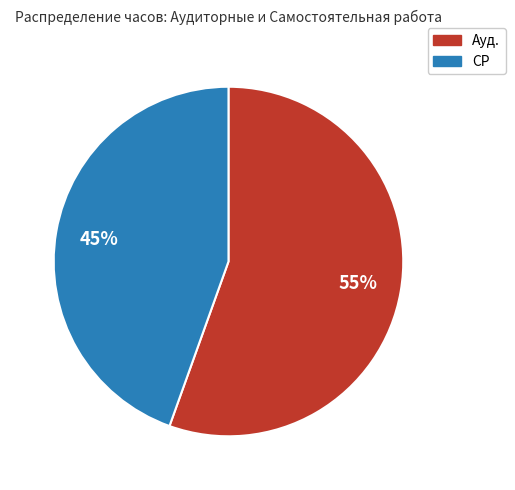

To the nearest percent, what is the combined percentage of Ауд. and СР?

100%